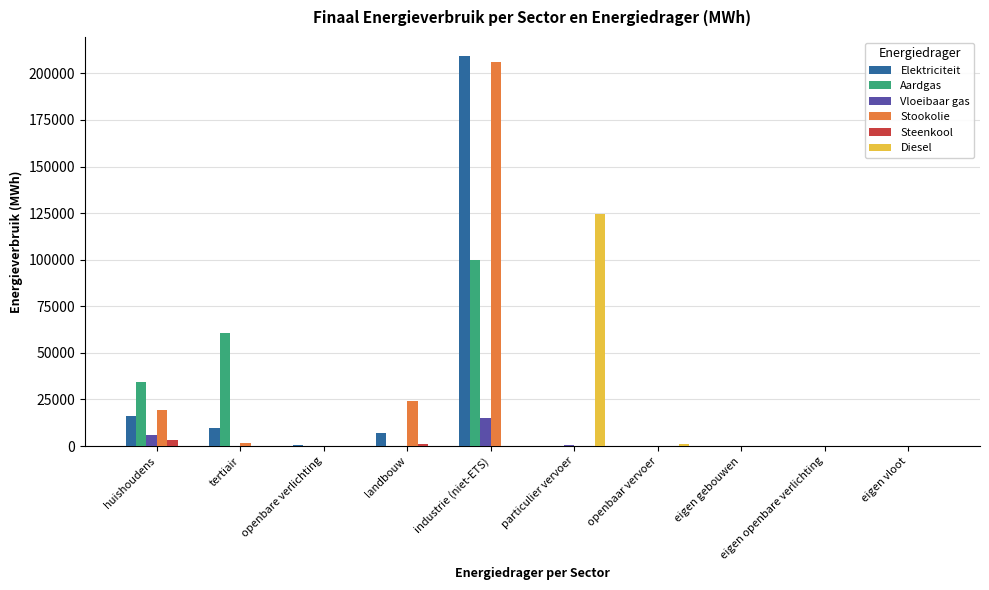

At which category is the sum across all series the highest?

industrie (niet-ETS)